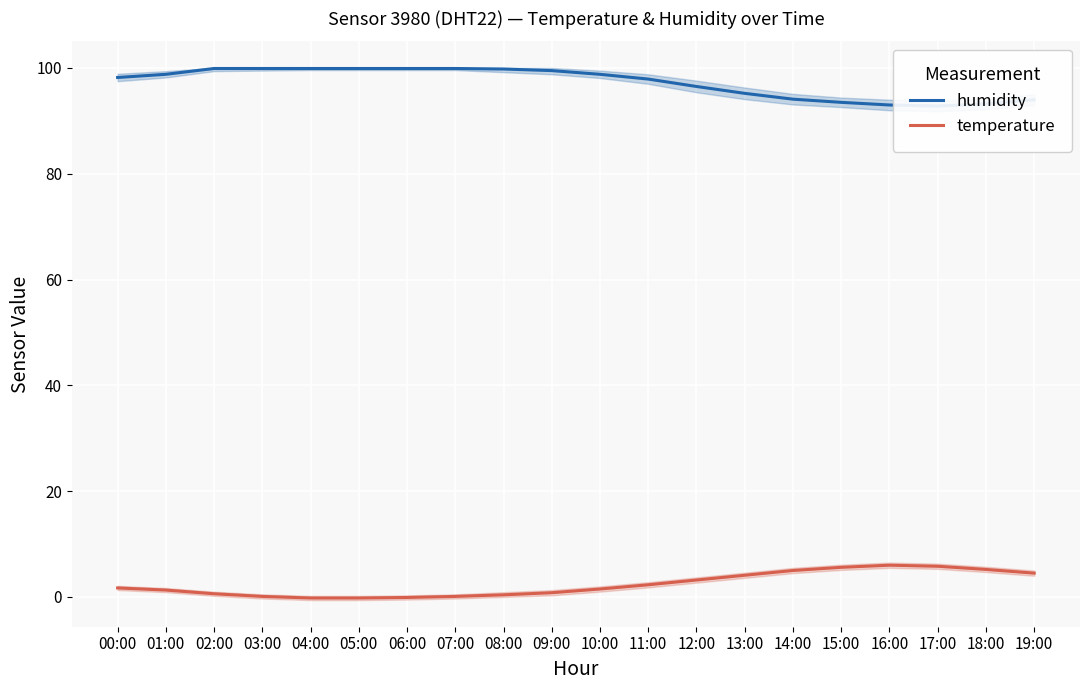

What is the difference between the maximum and minimum values in the temperature series?

6.2